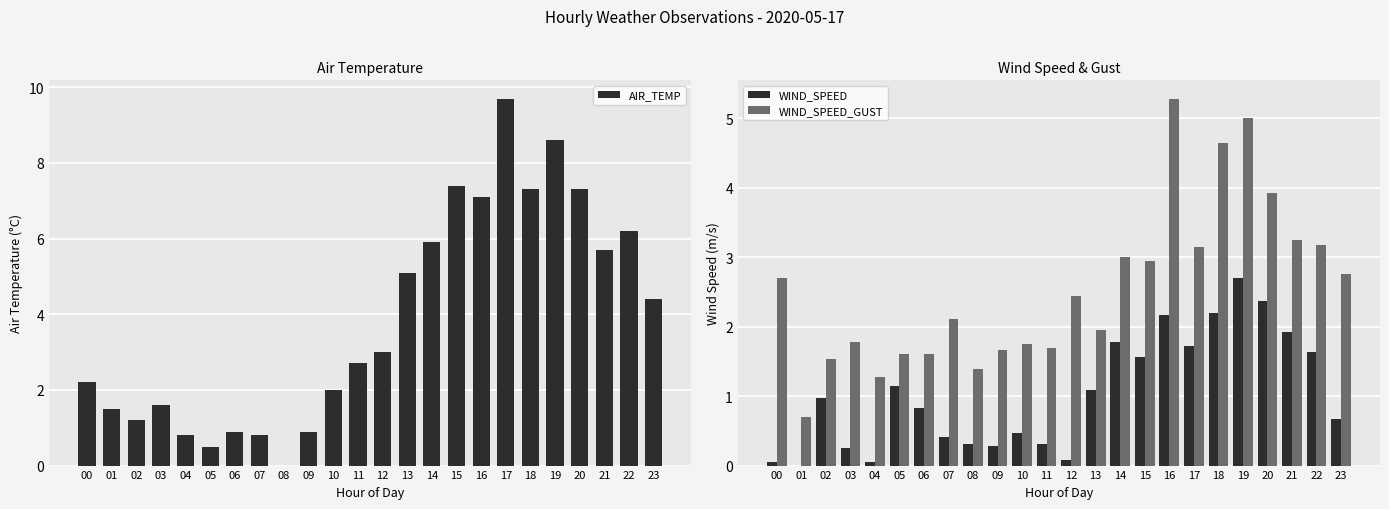

Between 10 and 23, which series saw the biggest shift?

AIR_TEMP